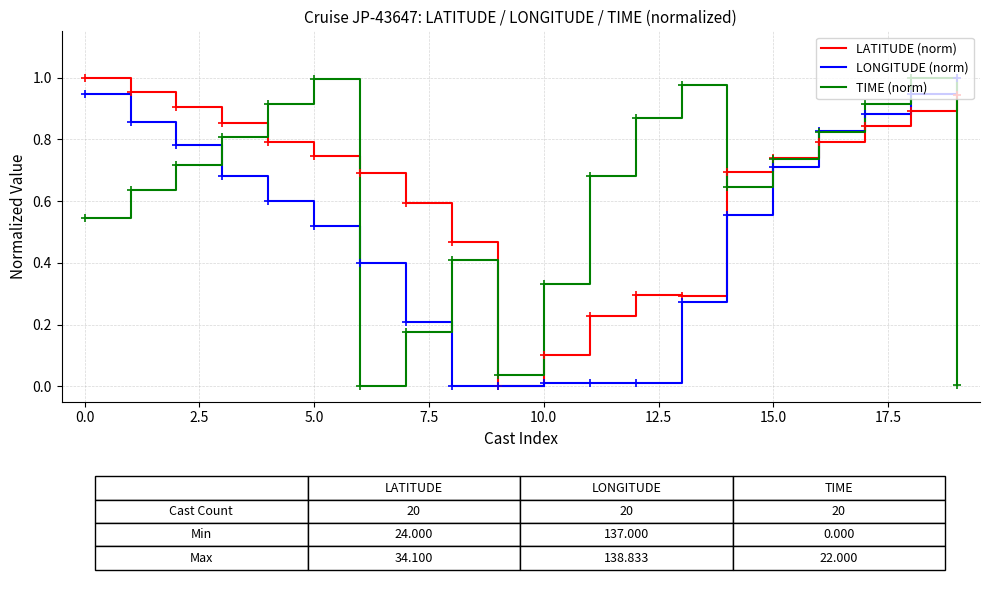

List the series in order of their overall mean, lowest first.

LONGITUDE (norm), TIME (norm), LATITUDE (norm)